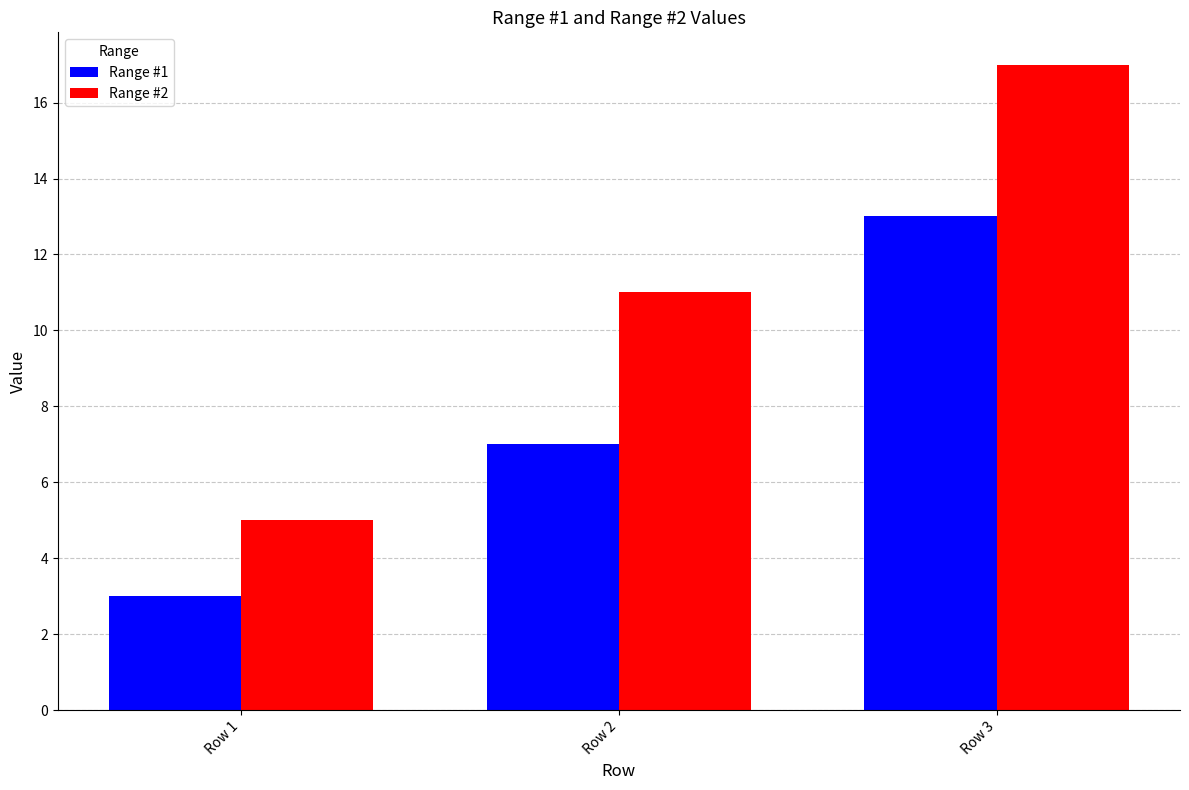

Is it true that Range #1 equals 4 at Row 1?

False